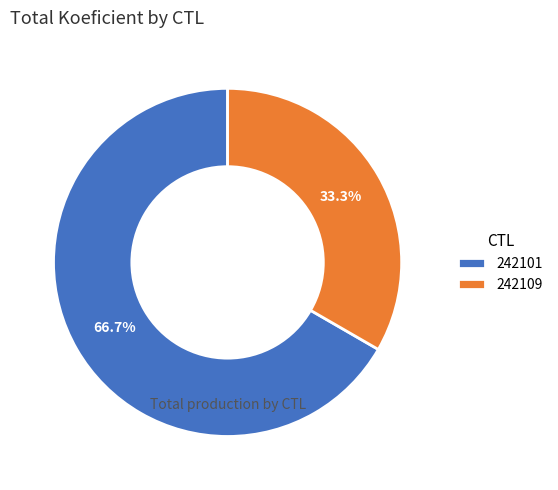

Does 242101 represent more than half of the total?

Yes